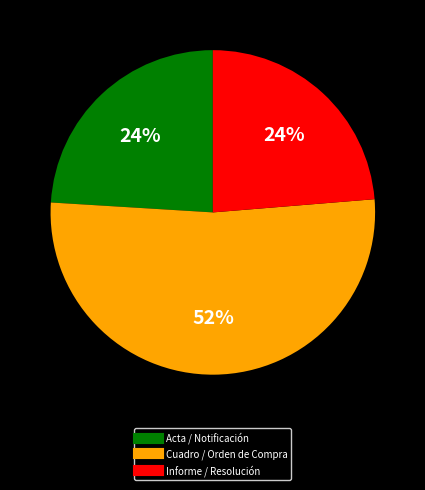

How many segments does this pie chart have?

3